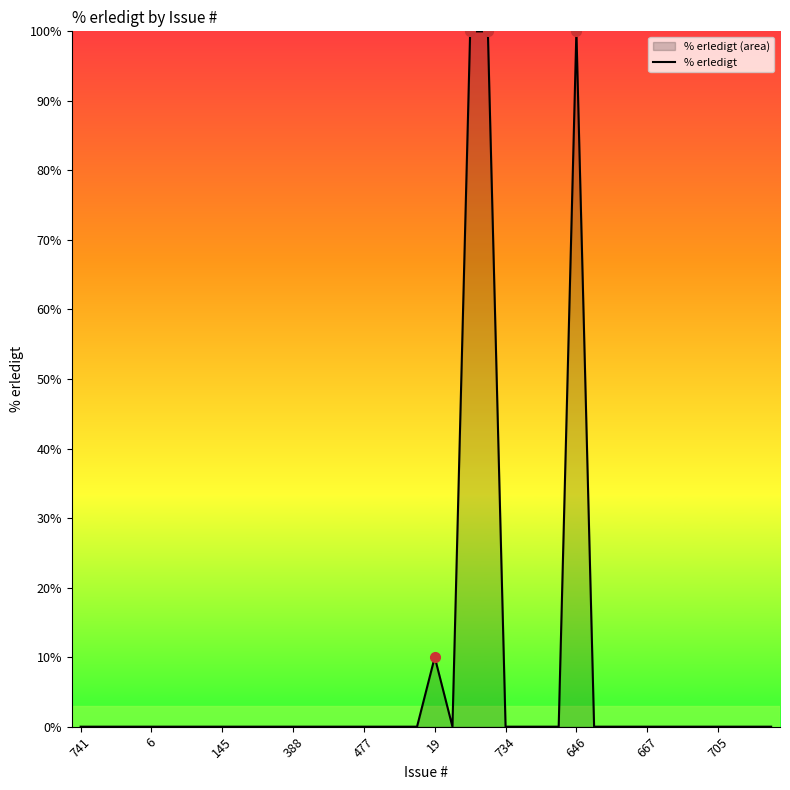

Between 741 and 17, which is larger?

741